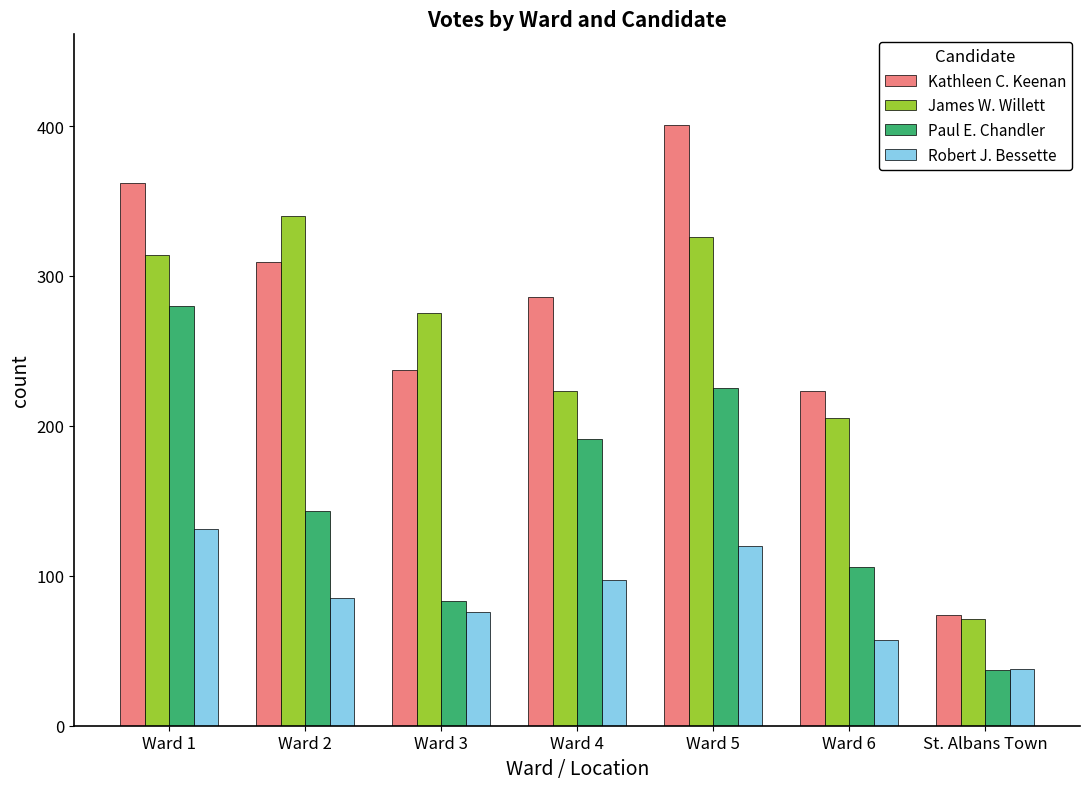

What is the average value of the Kathleen C. Keenan series?

270